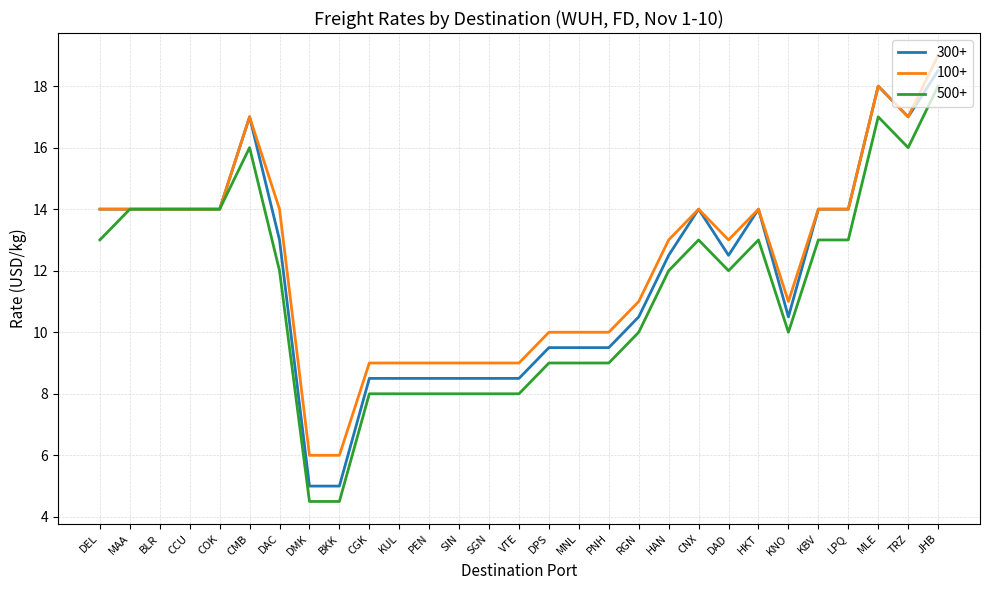

What is the total value across all series at RGN?

31.5